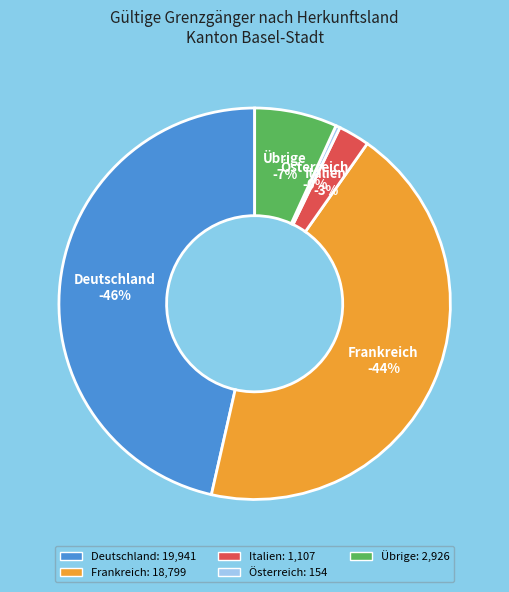

What portion of the pie excludes Italien?

97.4%